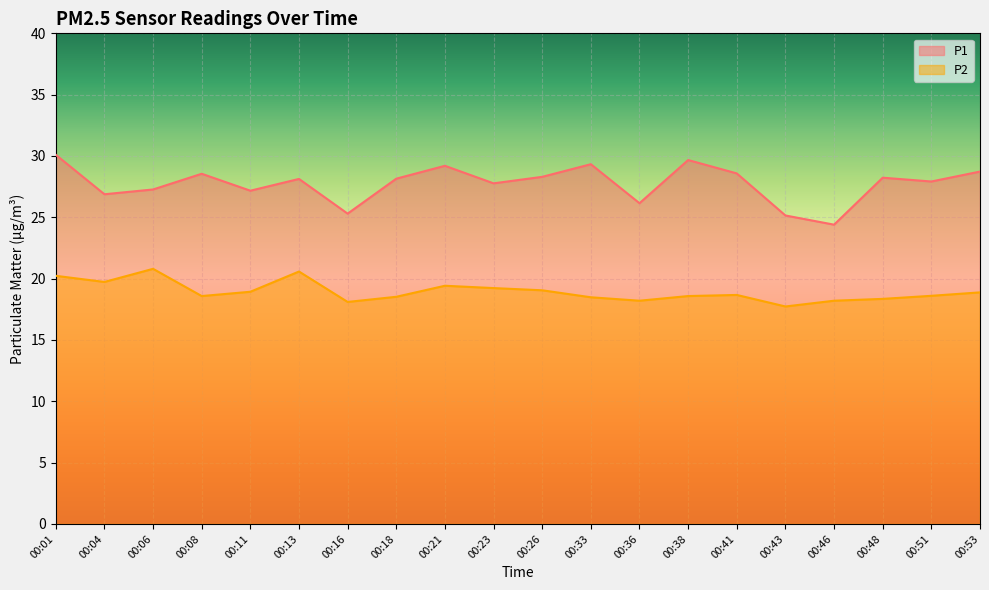

Reading left to right, what are all the values shown in this chart?

P1: 00:01=30.1	00:04=26.9	00:06=27.3	00:08=28.6	00:11=27.2	00:13=28.1	00:16=25.3	00:18=28.1	00:21=29.2	00:23=27.8	00:26=28.3	00:33=29.3	00:36=26.1	00:38=29.7	00:41=28.6	00:43=25.1	00:46=24.4	00:48=28.2	00:51=27.9	00:53=28.7
P2: 00:01=20.2	00:04=19.7	00:06=20.8	00:08=18.6	00:11=18.9	00:13=20.6	00:16=18.1	00:18=18.5	00:21=19.4	00:23=19.2	00:26=19.1	00:33=18.5	00:36=18.2	00:38=18.6	00:41=18.7	00:43=17.7	00:46=18.2	00:48=18.4	00:51=18.6	00:53=18.9